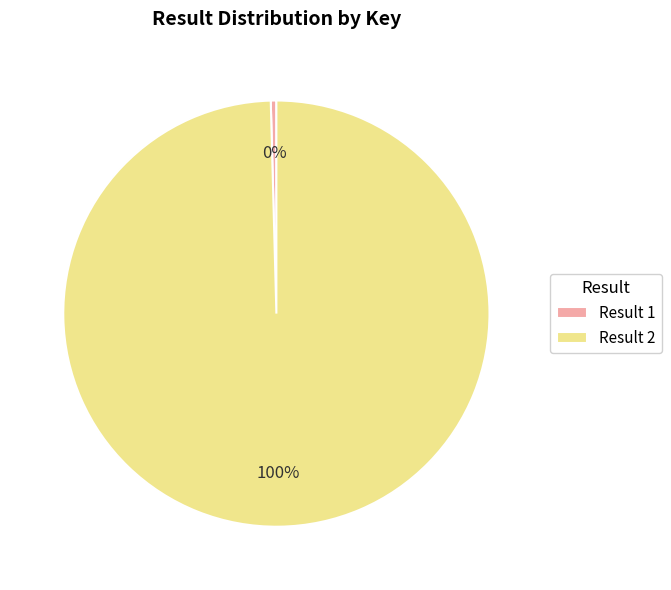

What is the majority slice?

Result 2